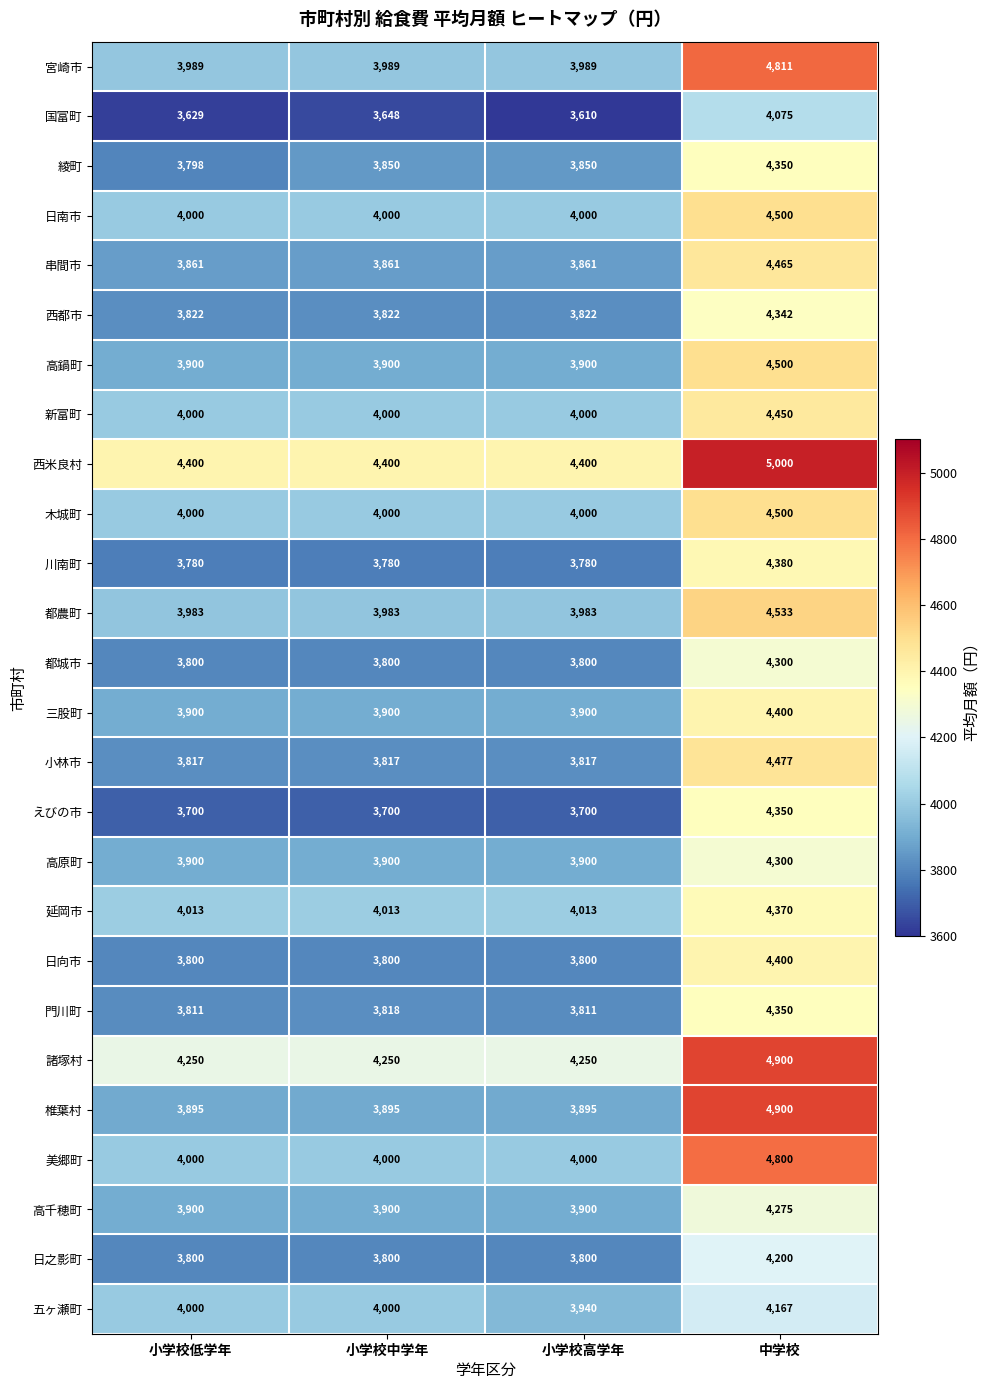

Which series has the largest total across all categories?

西米良村